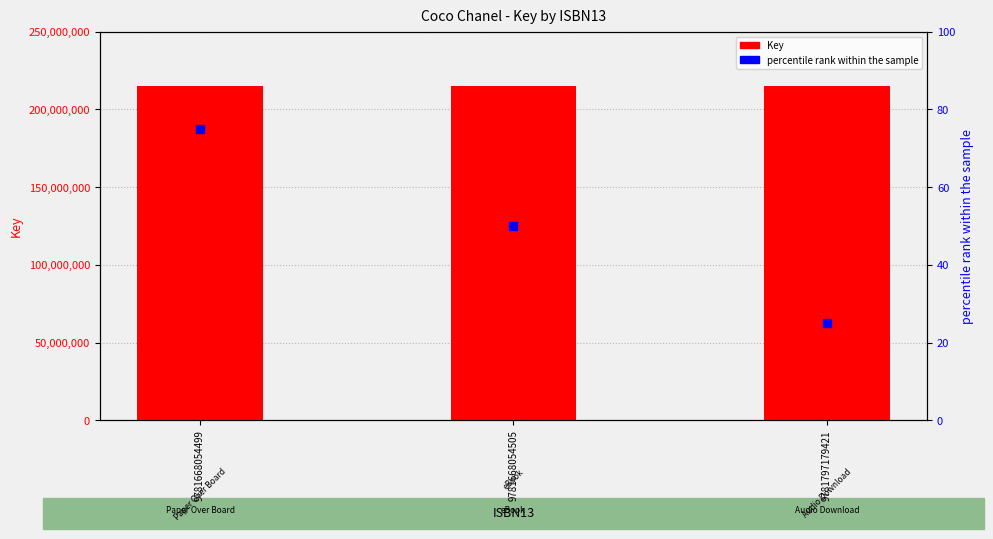

Which series has the widest spread of Y values?

percentile rank within the sample